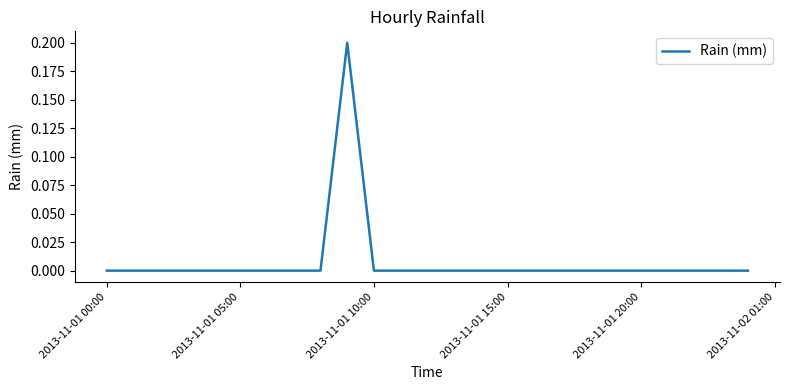

Between 16 and 2013-11-02 01:00, which is larger?

16